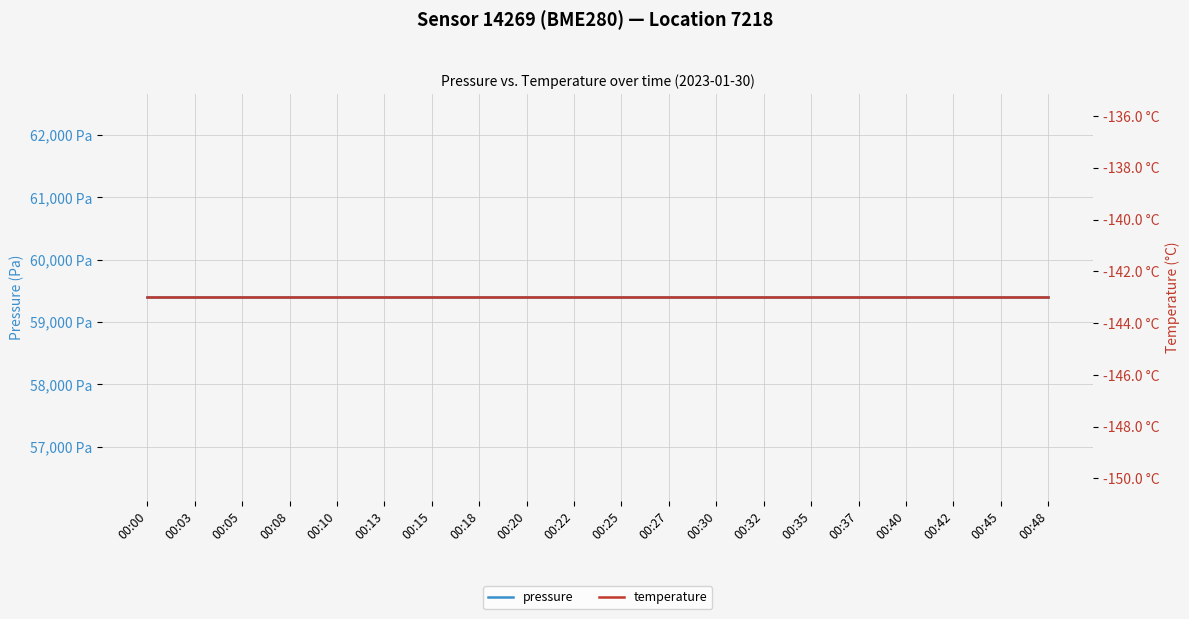

What is the approximate value of pressure at 00:20?

59394.3